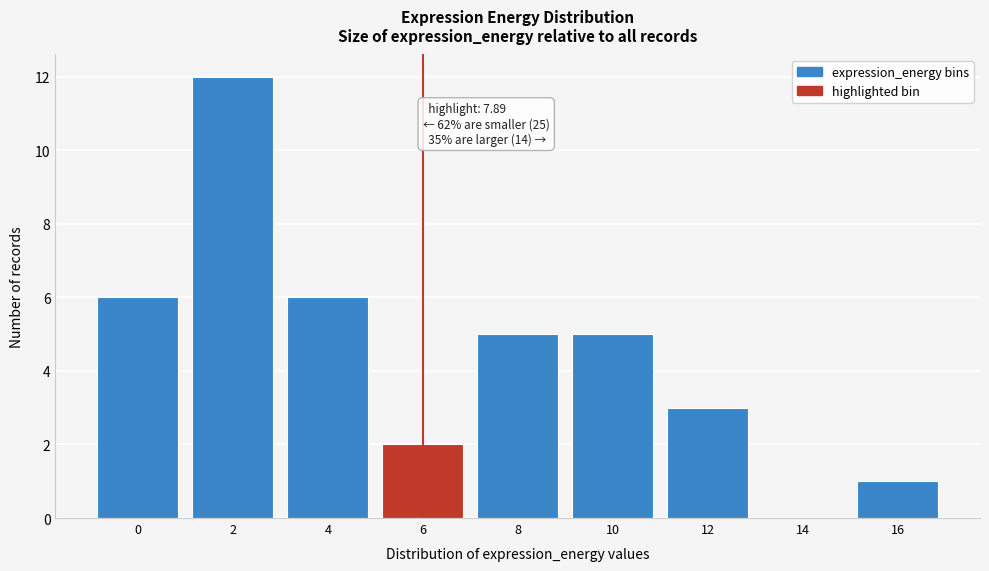

Reading left to right, transcribe all the data shown in this chart.

0=6	2=12	4=6	6=2	8=5	10=5	12=3	14=0	16=1